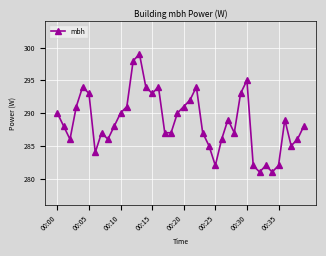

What is the sum of all values?

11547